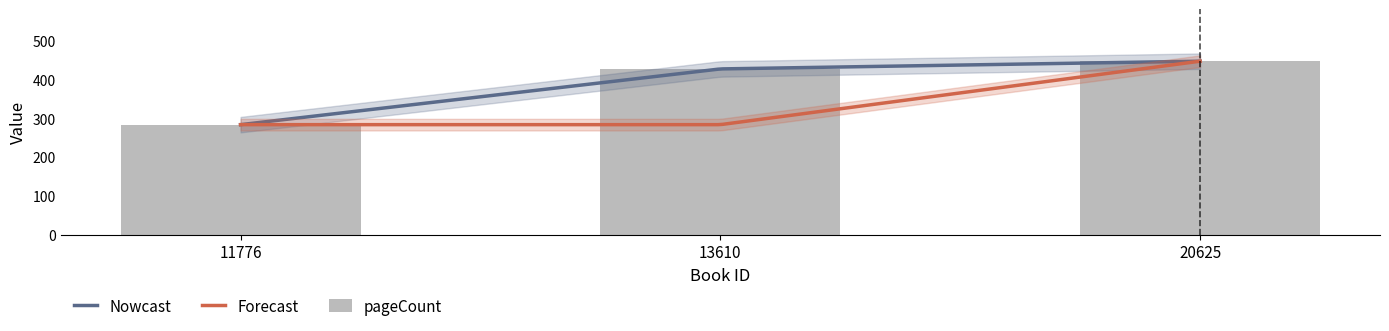

What is the difference between the values at 13610 and 20625?

20